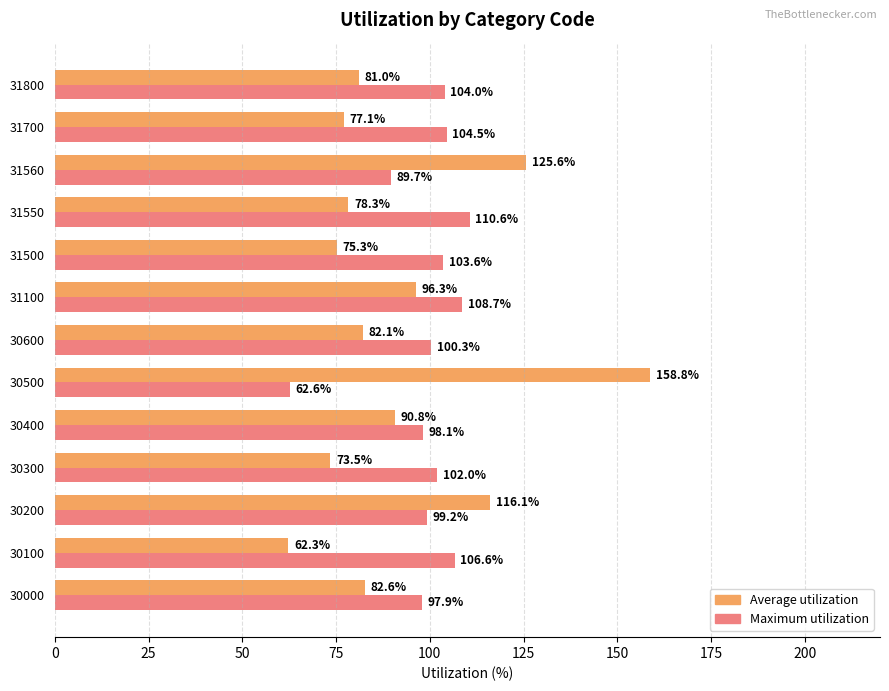

At how many categories does at least one series exceed 62?

13